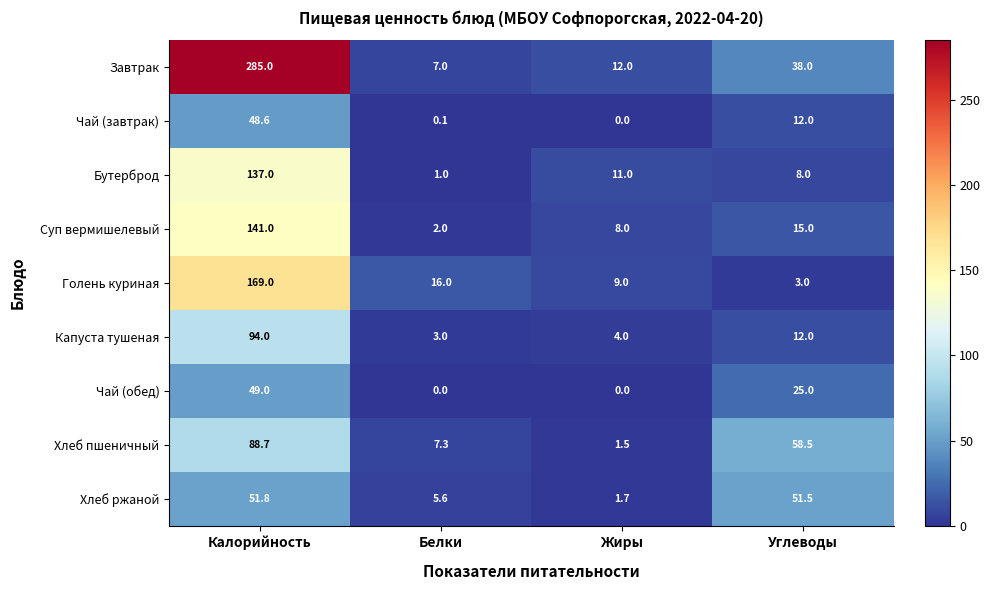

At how many categories does at least one series exceed 162?

1